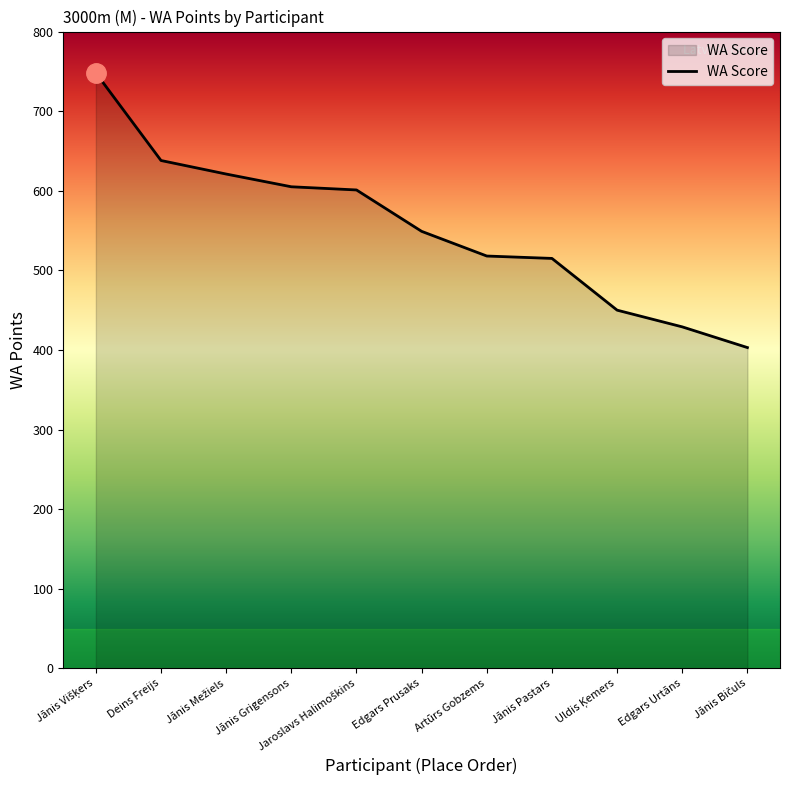

What is the sum of all values?

6077